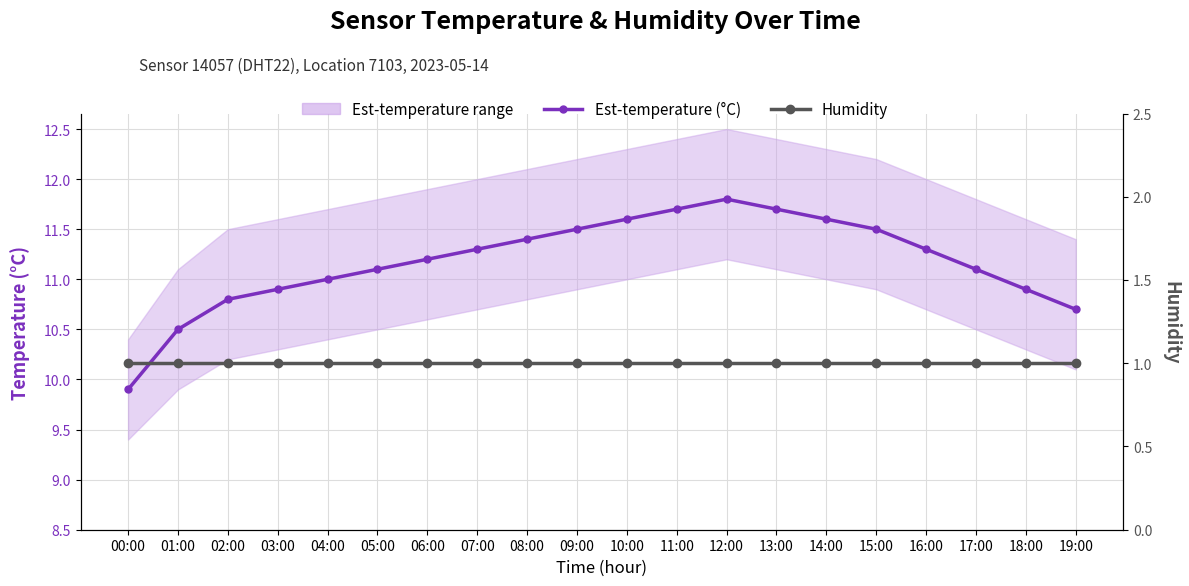

How many categories are shown in the chart?

20